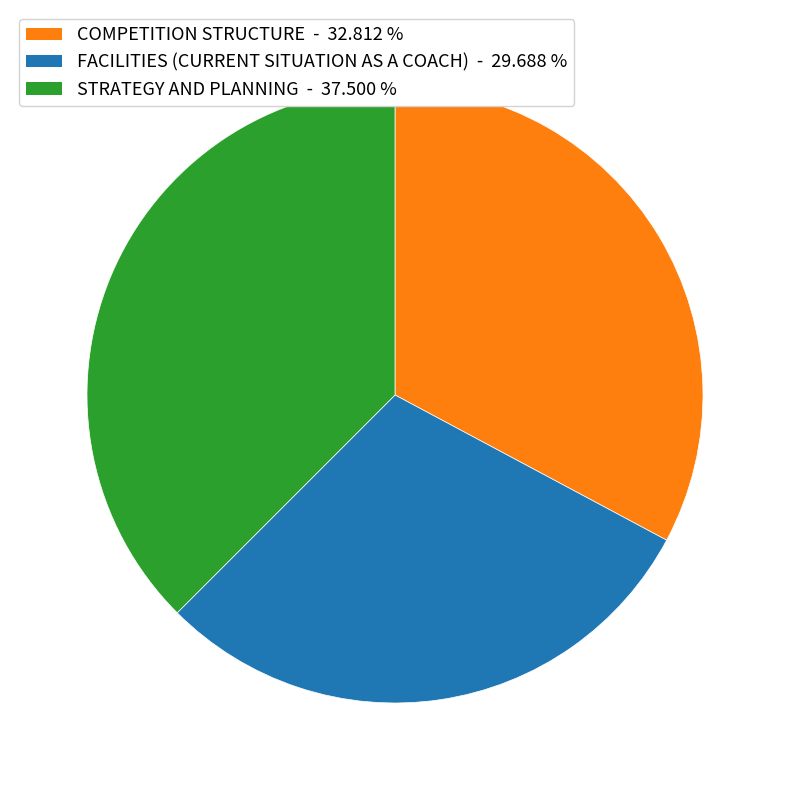

Is STRATEGY AND PLANNING the majority of the pie?

No